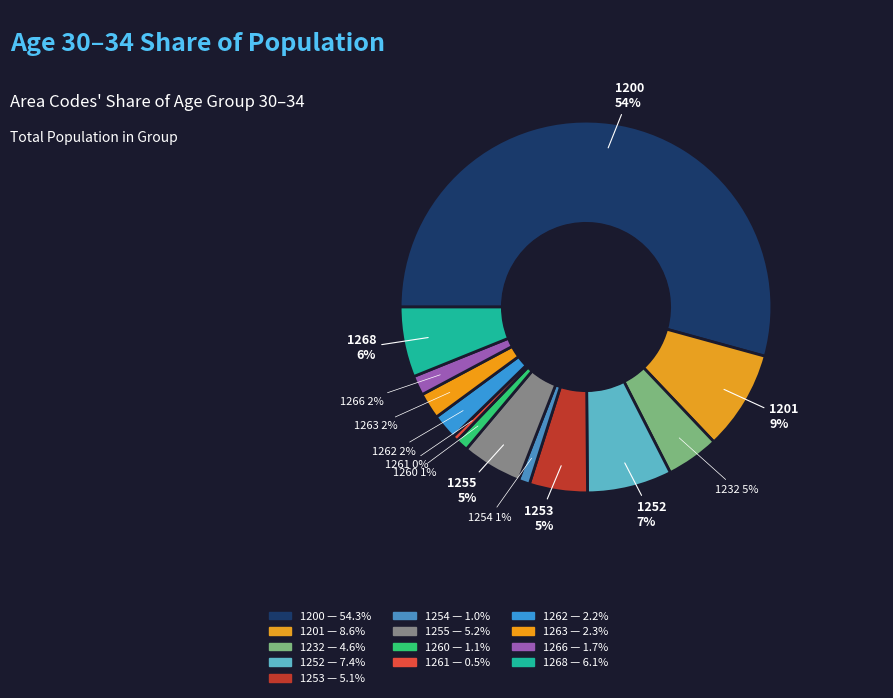

How many slices are in this pie chart?

13